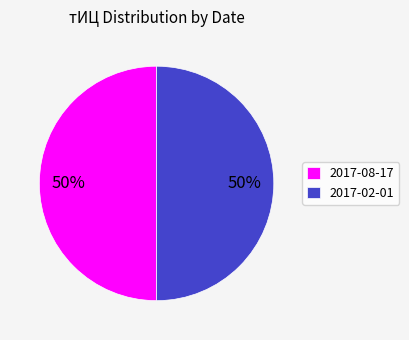

To the nearest percent, what portion does 2017-02-01 represent?

50%